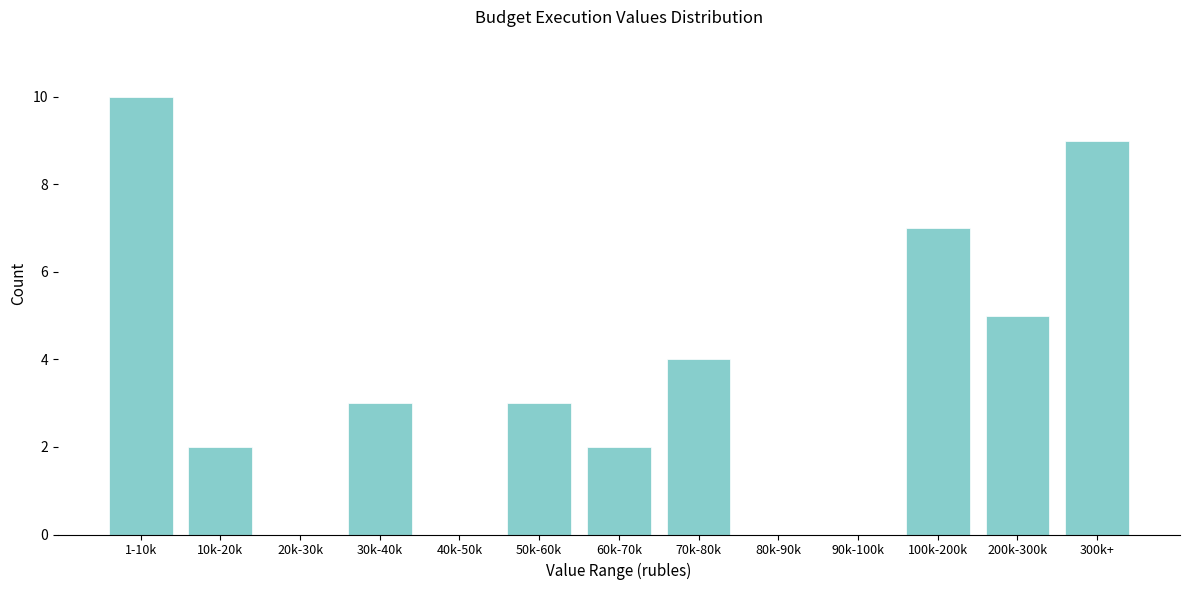

Which category has the highest value across all series?

1-10k